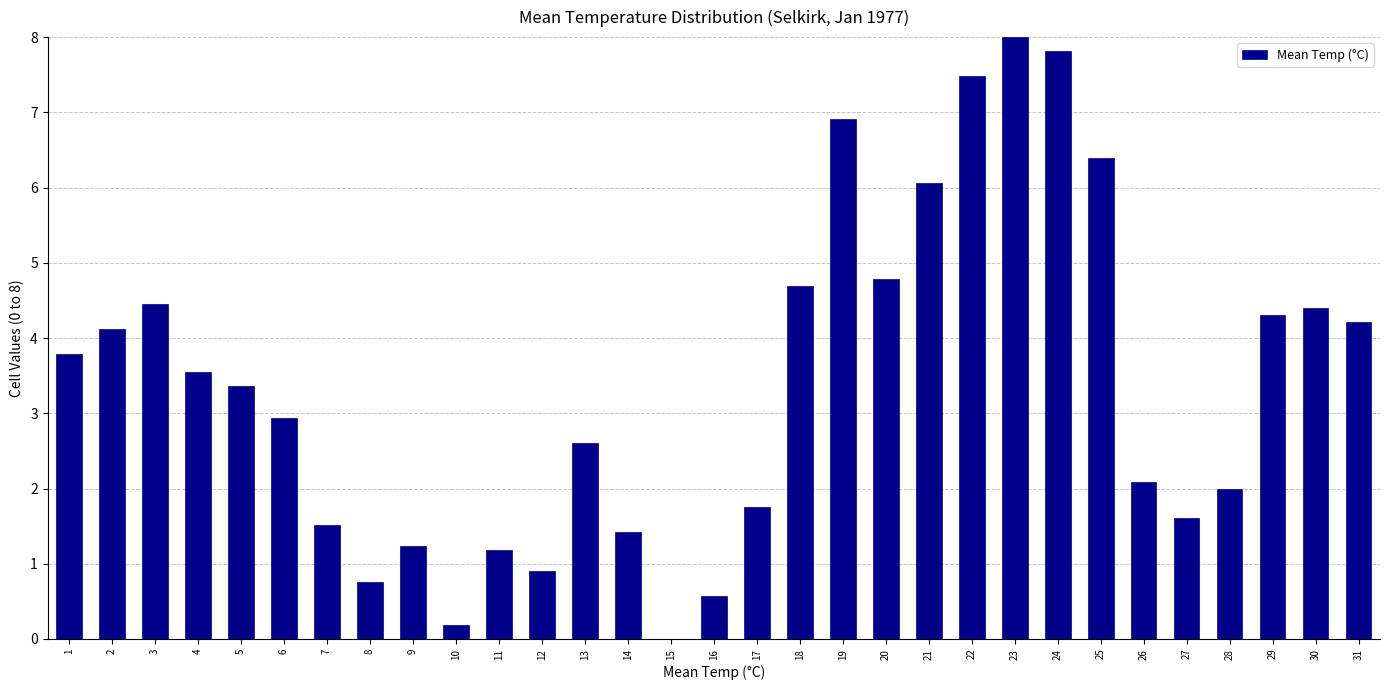

What is the greatest value displayed?

8.0